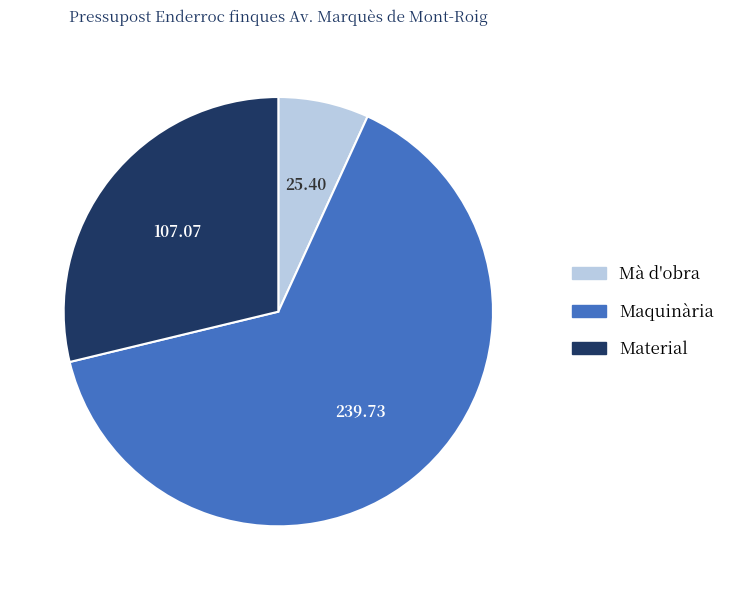

The Mà d'obra slice represents 7% of the pie. True or false?

True